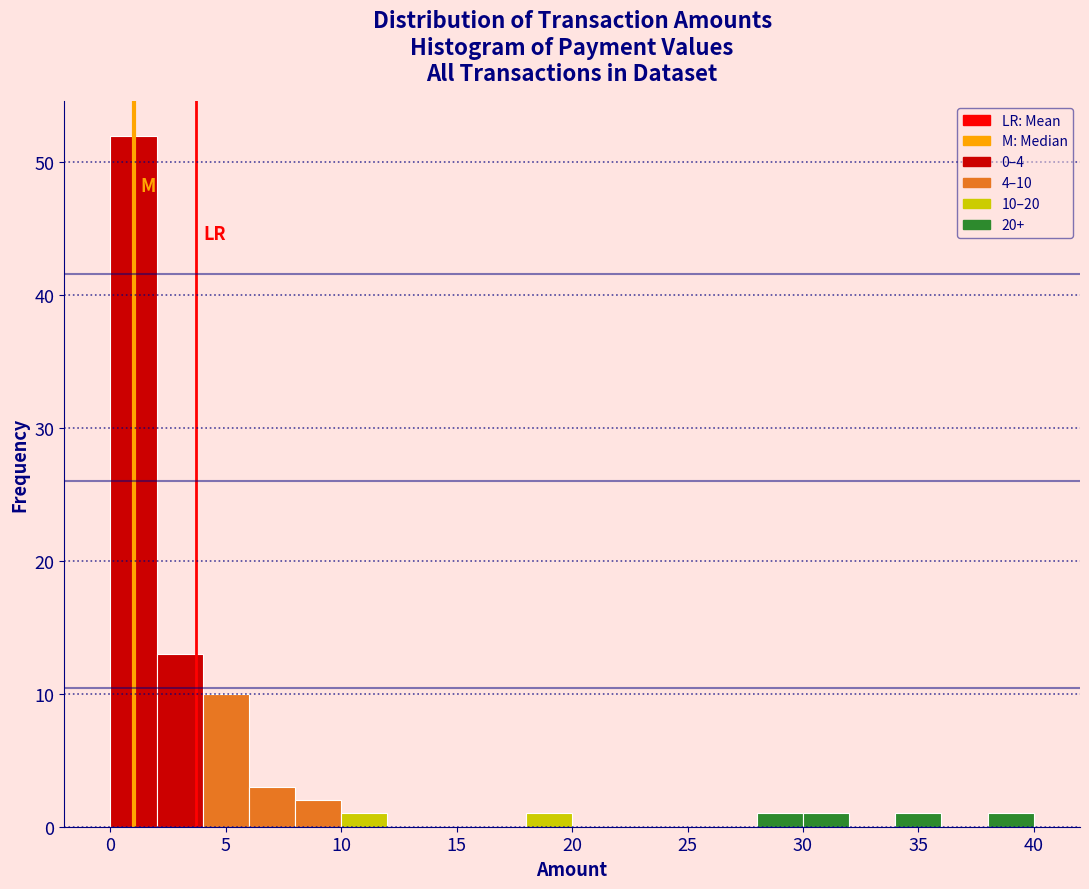

Which range on the x-axis has the tallest bar?

0 to 2